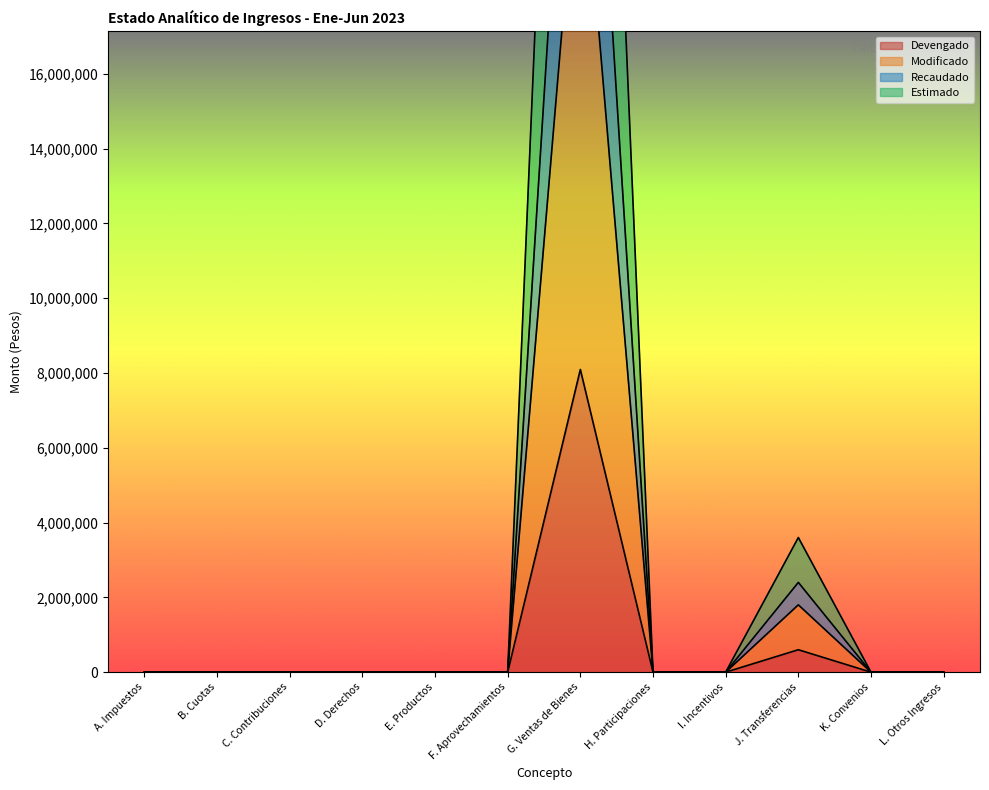

The Recaudado series shows 0 at L. Otros Ingresos. True or false?

True